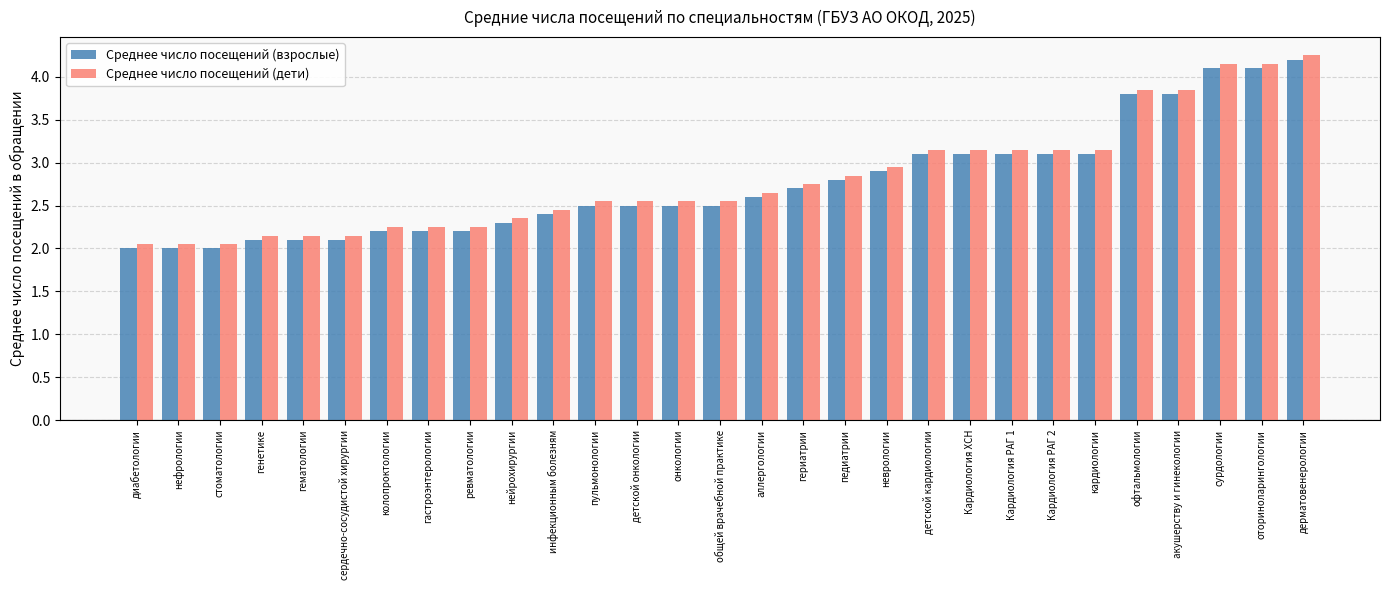

The value of Среднее число посещений (дети) at ревматологии is 3.4. True or false?

False